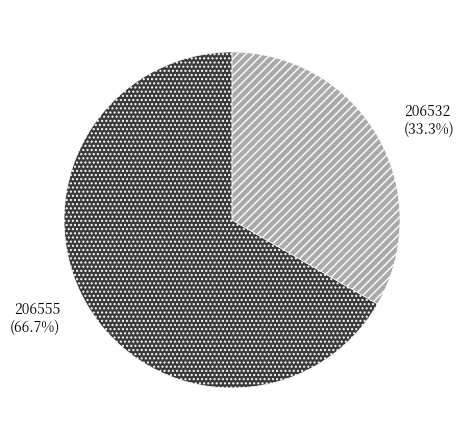

Is it true that 206555 is 1% of the pie?

False